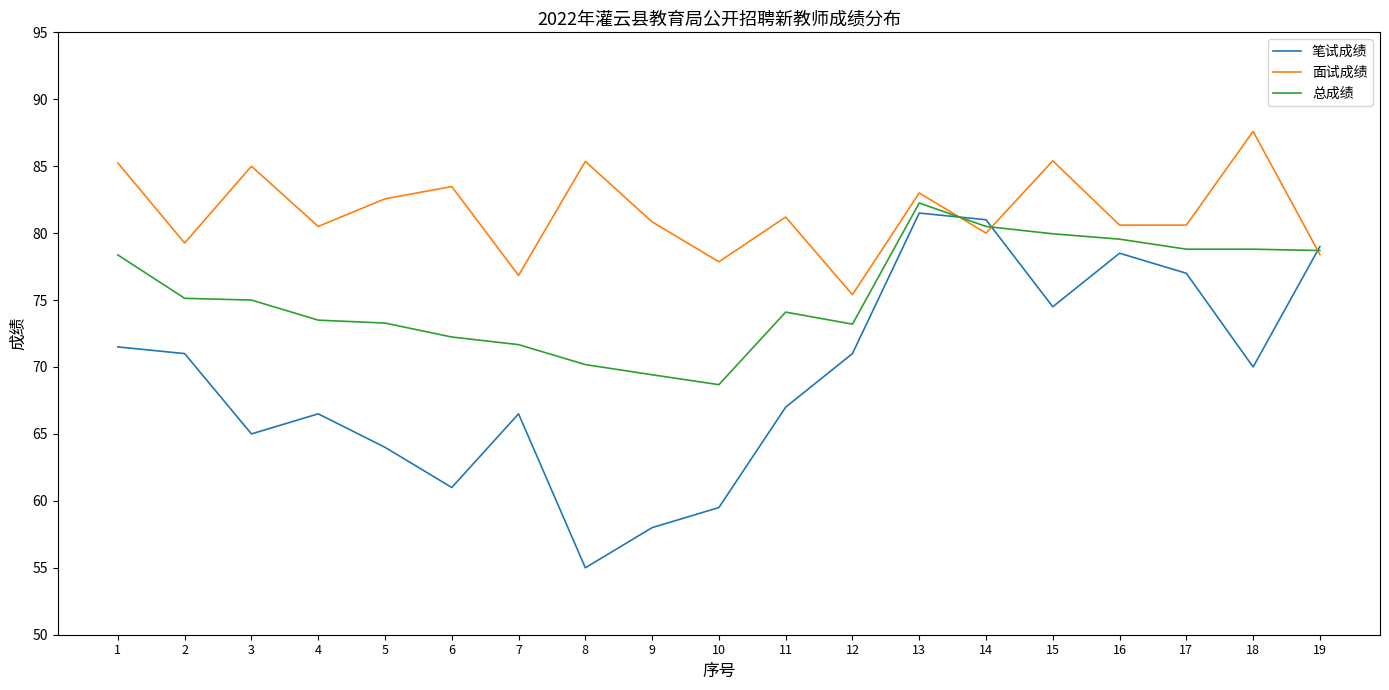

The value of 笔试成绩 at 5 is 64.0. True or false?

True